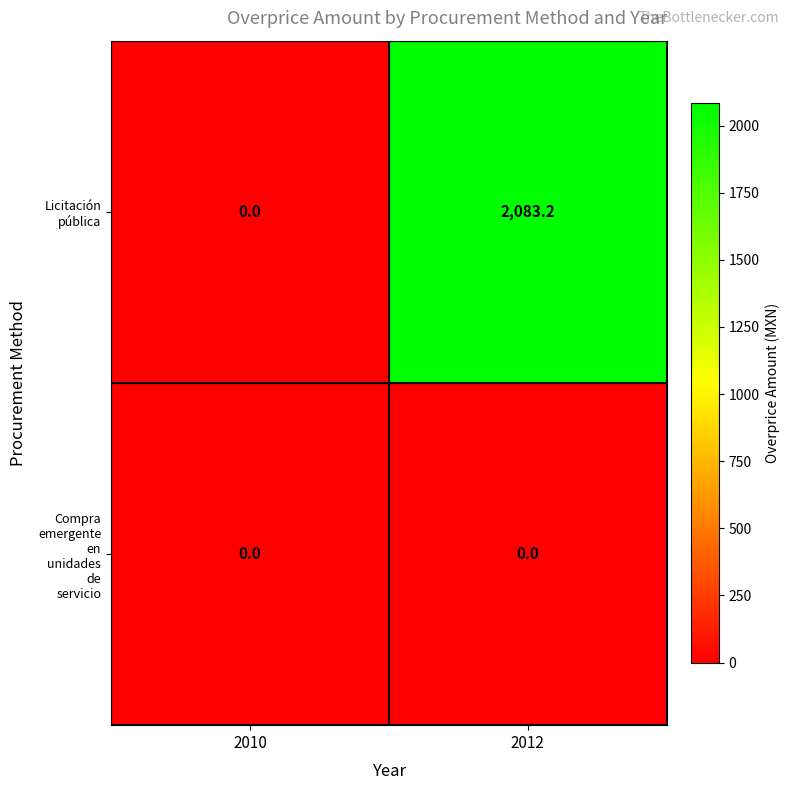

What is the total value across all series at 2012?

2083.2